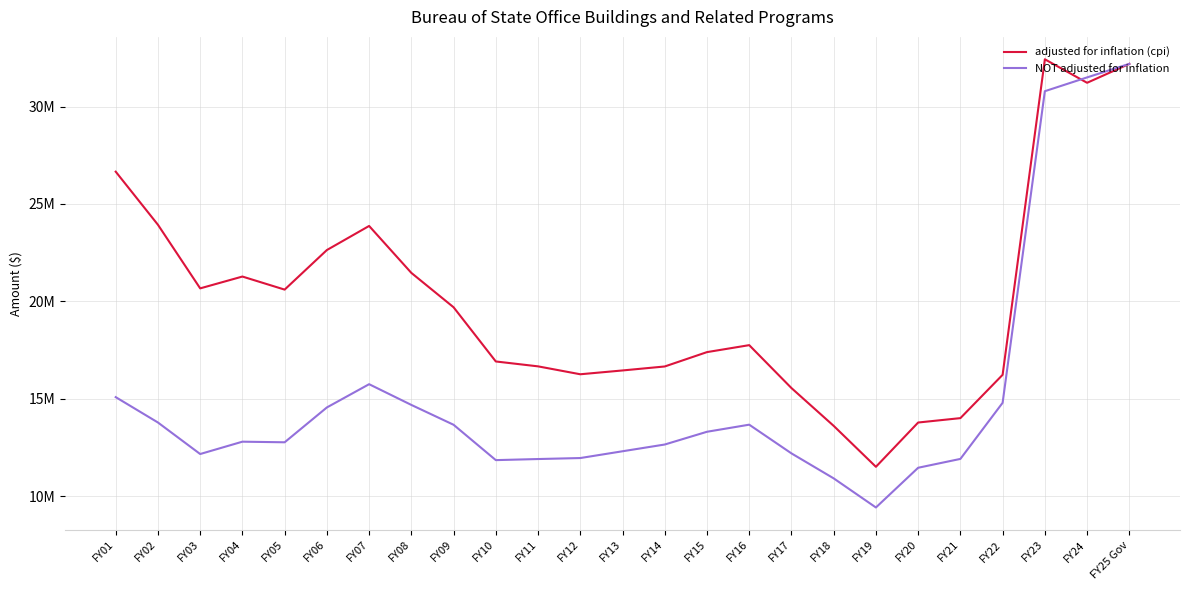

At which label does NOT adjusted for inflation reach its peak?

FY25 Gov